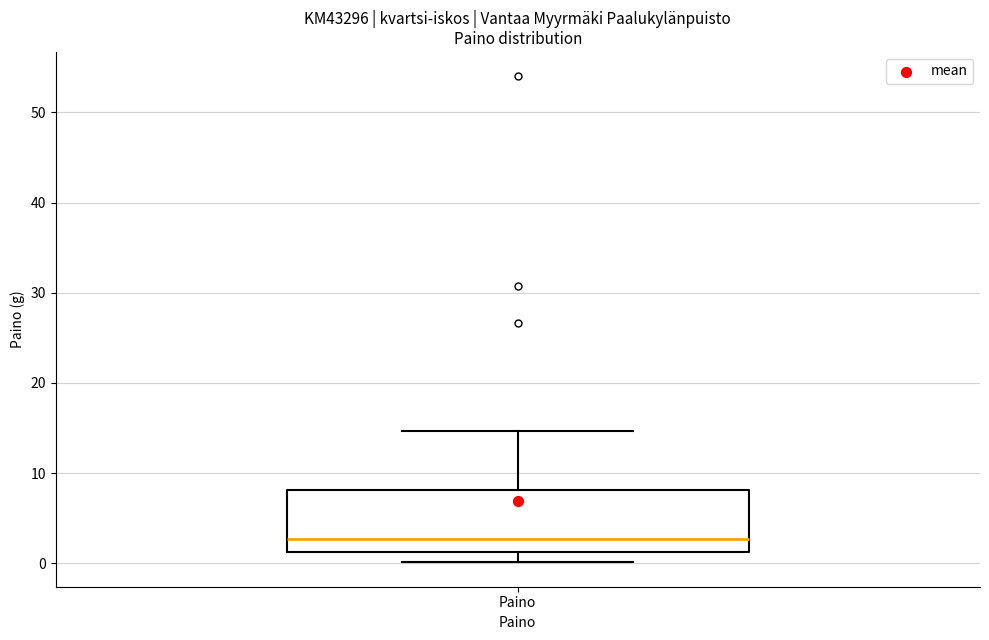

Read this box plot against the y-axis: the position of the median line, the range covered by the box, and the ends of both whiskers. The values are not printed on the chart, so give them approximately, as read against the axis.

median 3, box 1 to 8, whiskers 0 to 15